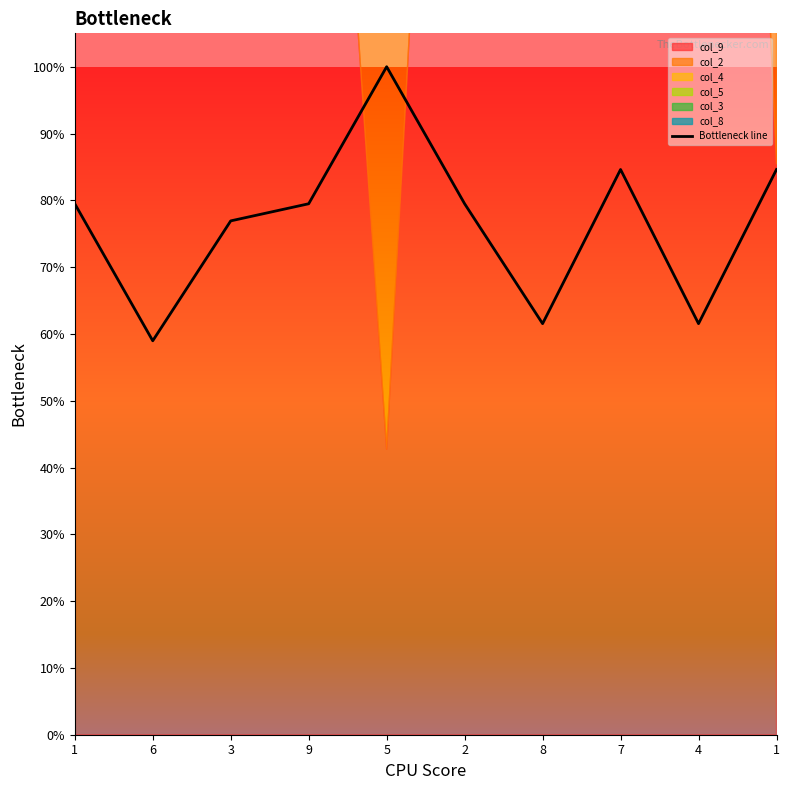

Which label corresponds to the largest value in the chart?

5